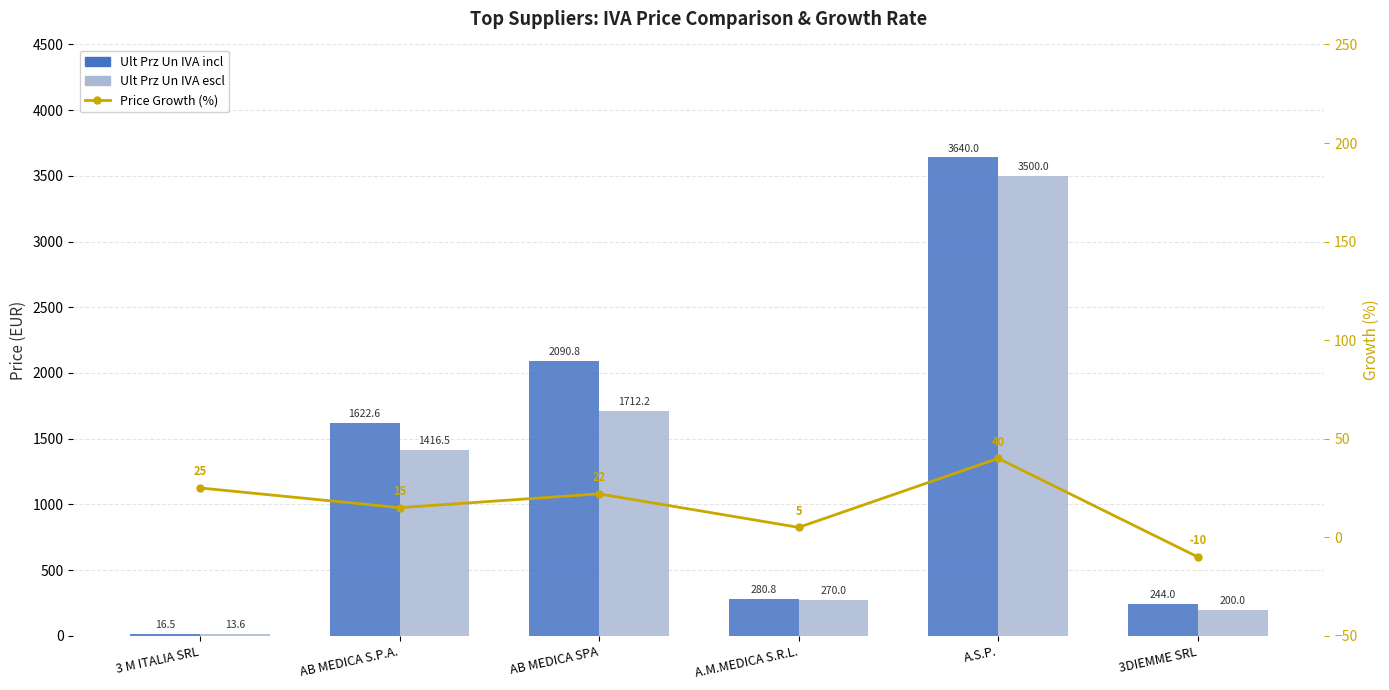

What is the label of the 3rd bar from the left?

AB MEDICA SPA